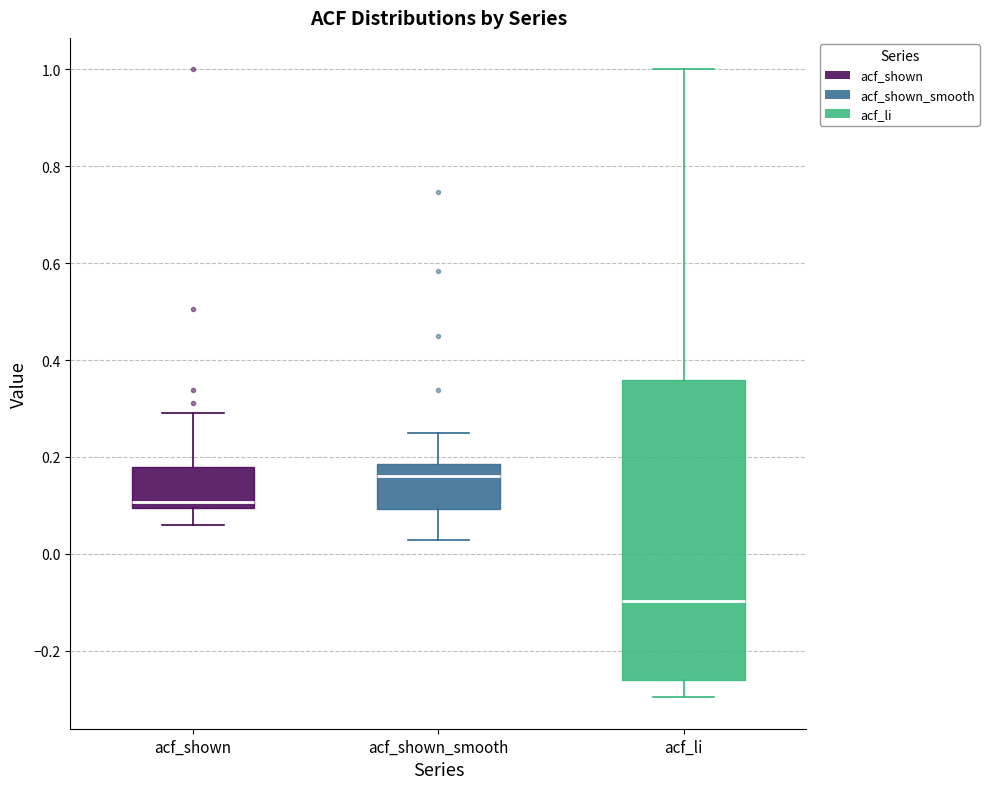

Where does the lower whisker of the box for acf_li end on the y-axis? The values are not printed on the chart, so give them approximately, as read against the axis.

-0.30